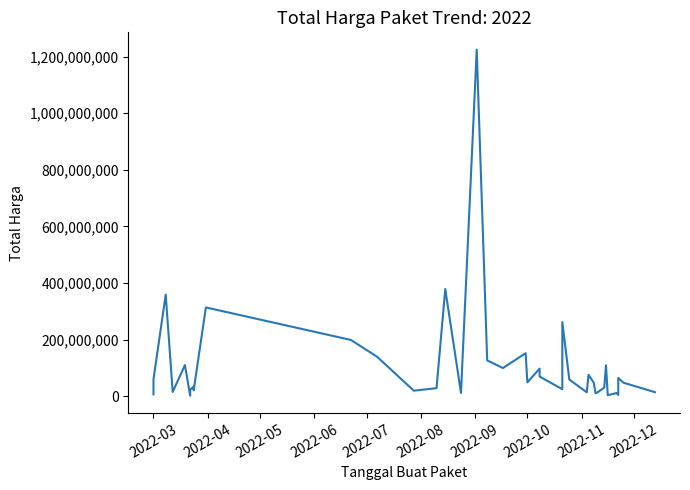

Reading left to right, what are all the values shown in this chart?

6936000	59935000	359500000	15787200	110389990	2395750	23680800	34132505	27720000	21231000	314121780	199200000	139800000	19950000	29000000	379075000	12000000	1224682000	127000000	100000000	152477000	49478000	98000000	70000000	25200000	262118150	59375000	14400000	75920000	48140000	11100000	13442000	30800000	110000000	3825000	11800000	5093000	65000000	48140000	14750000